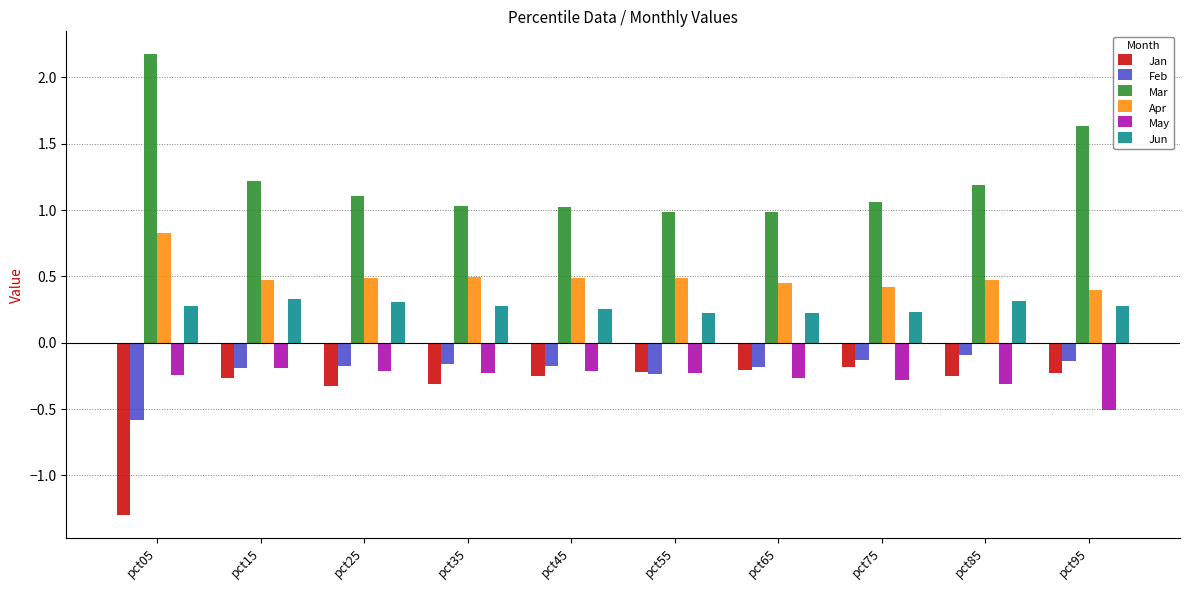

Which series has the largest total across all categories?

Mar